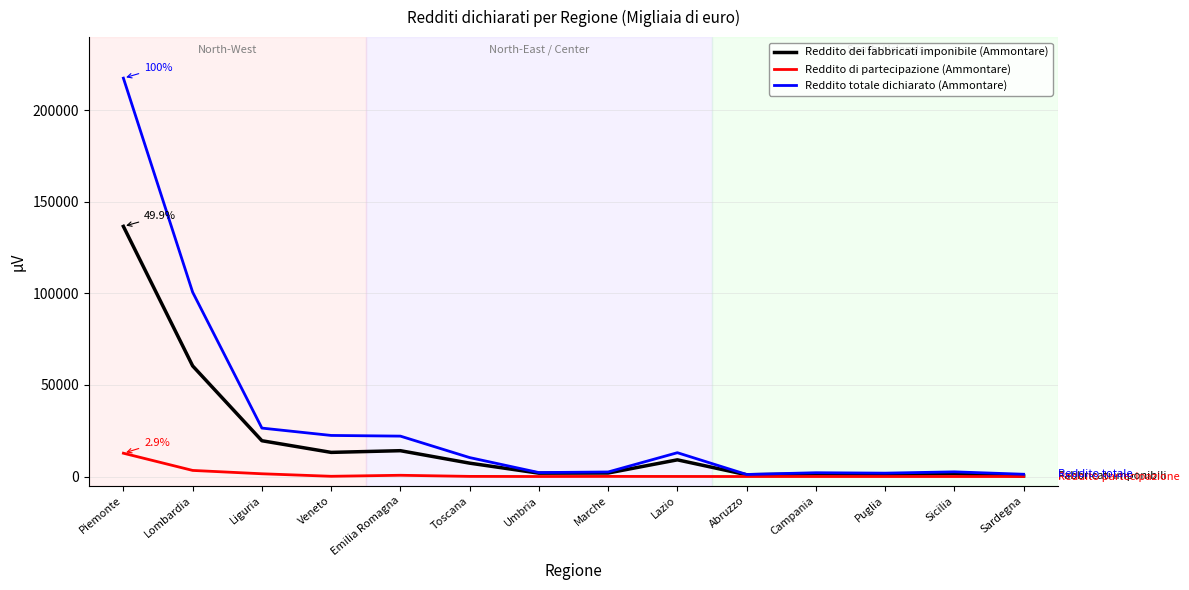

What is the greatest value displayed?

217581